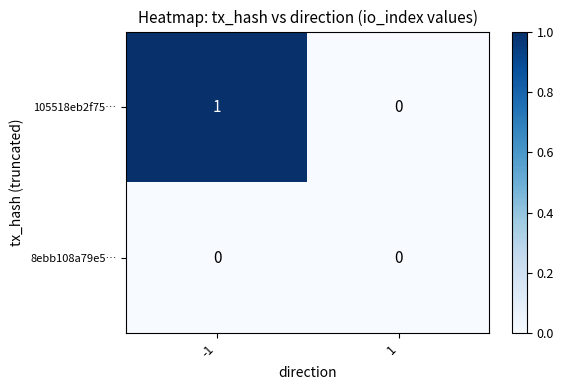

The 105518eb2f75… series shows 0 at 1. True or false?

True